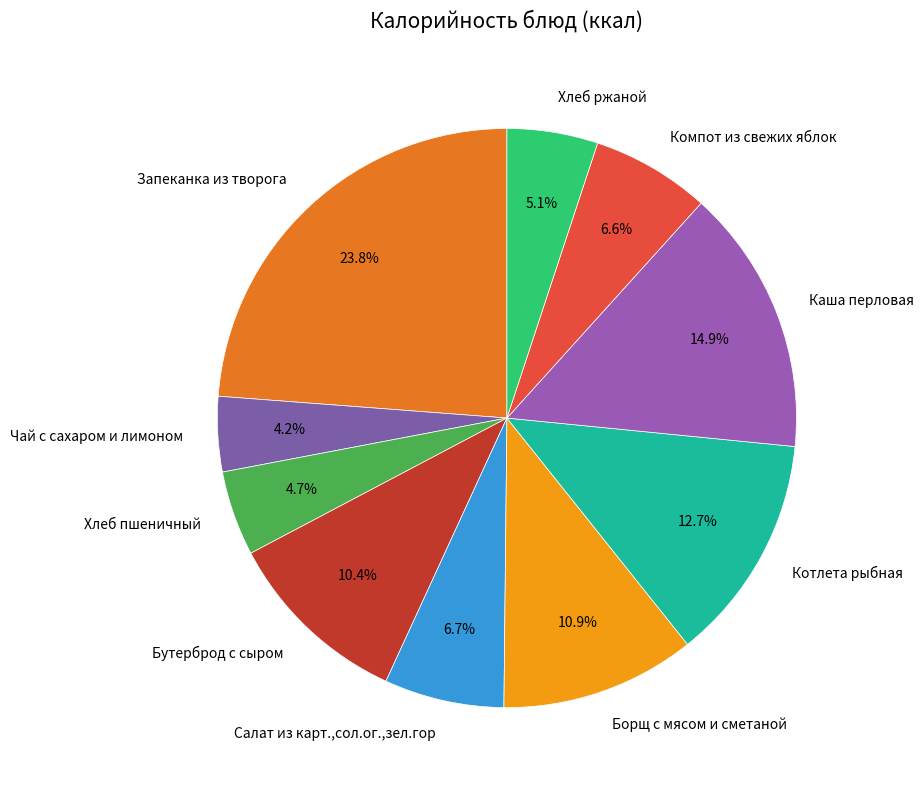

Does any single category account for the majority?

No